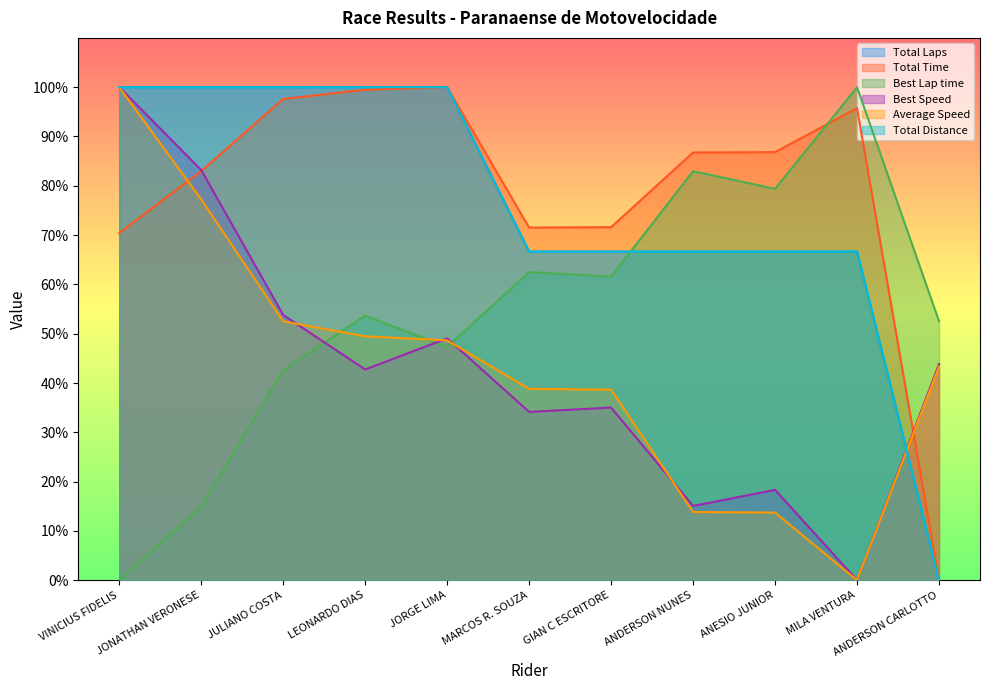

What is the label of the 1st point from the left?

VINICIUS FIDELIS